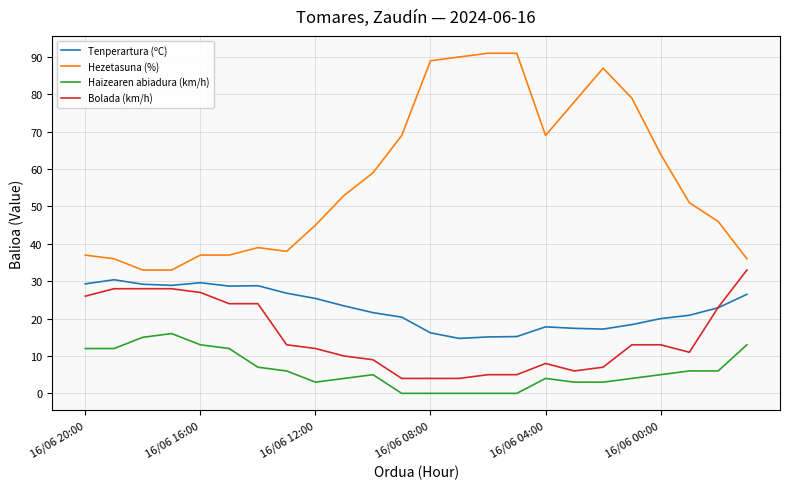

Which series has the largest total across all categories?

Hezetasuna (%)